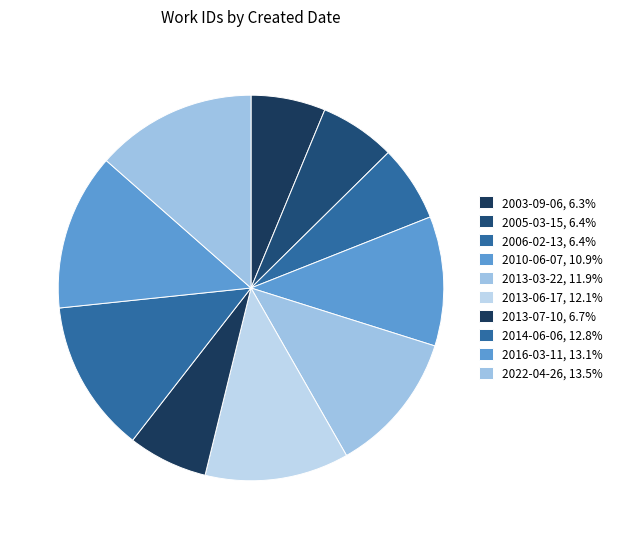

How many segments does this pie chart have?

10